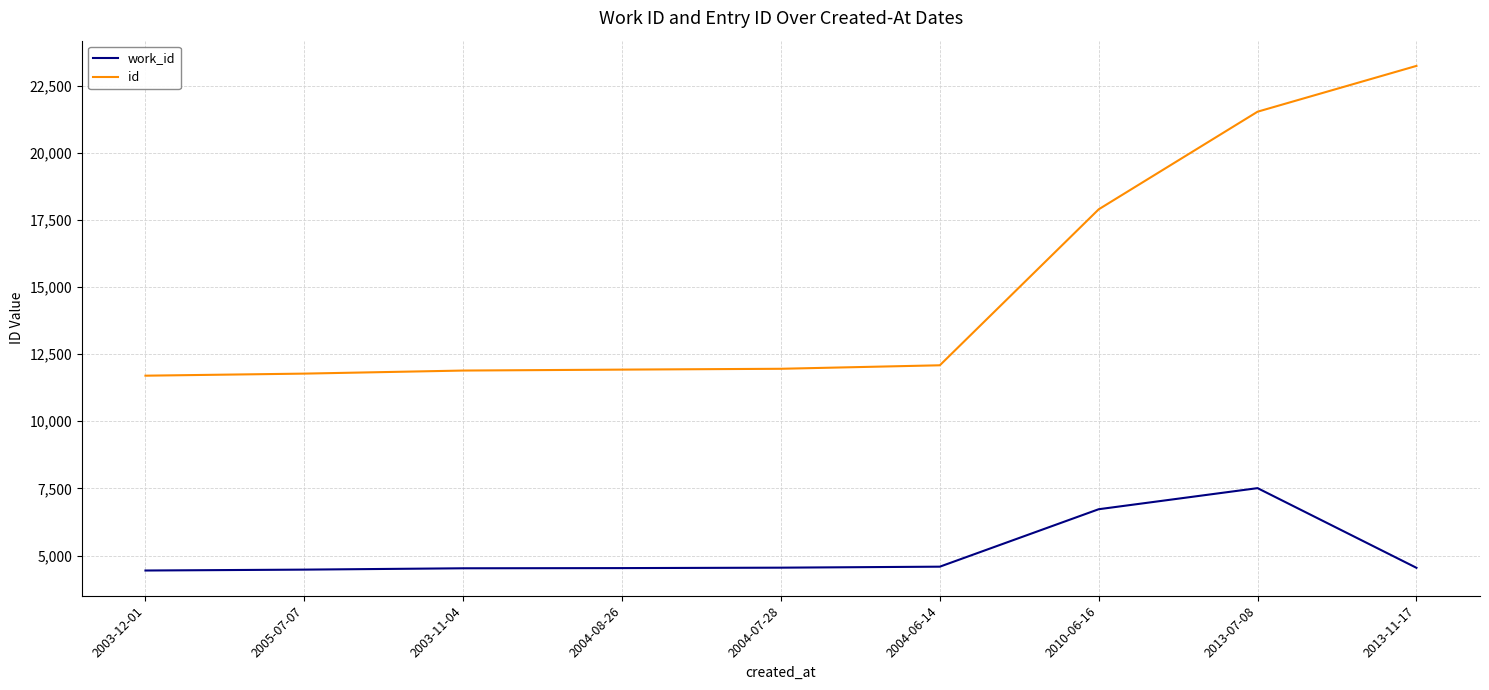

What is the difference between the work_id values at 2005-07-07 and 2003-12-01?

33